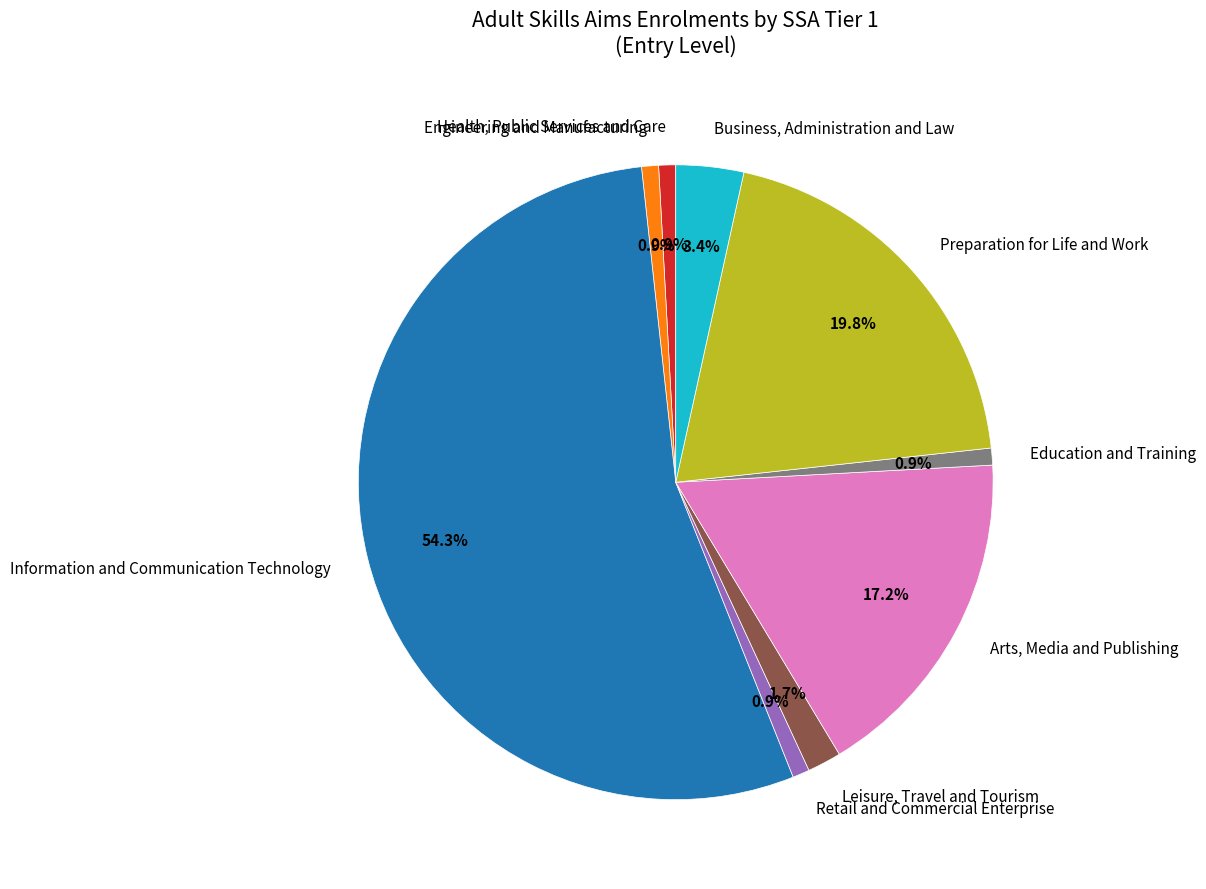

How many slices are in this pie chart?

9